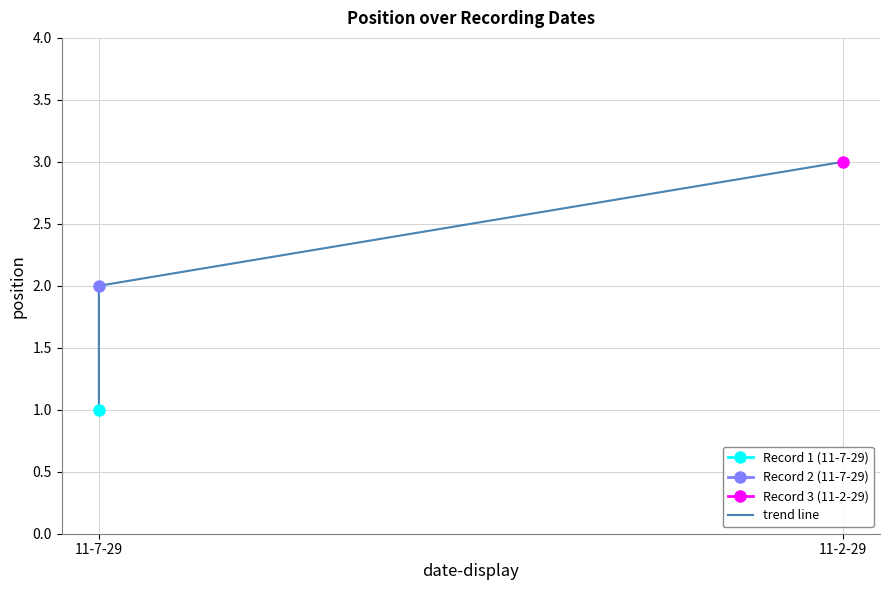

What is the minimum value shown in the chart?

1